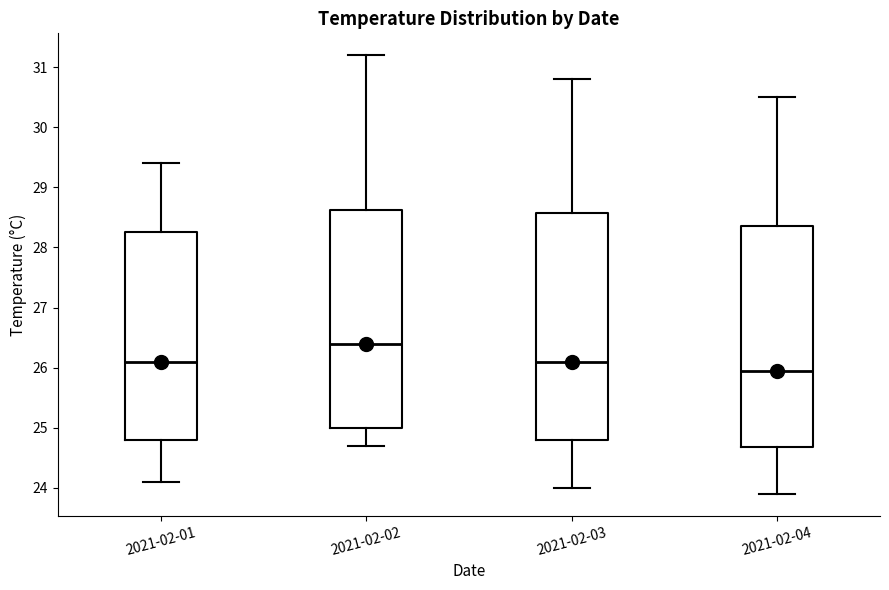

Which box has the lowest median line?

2021-02-04